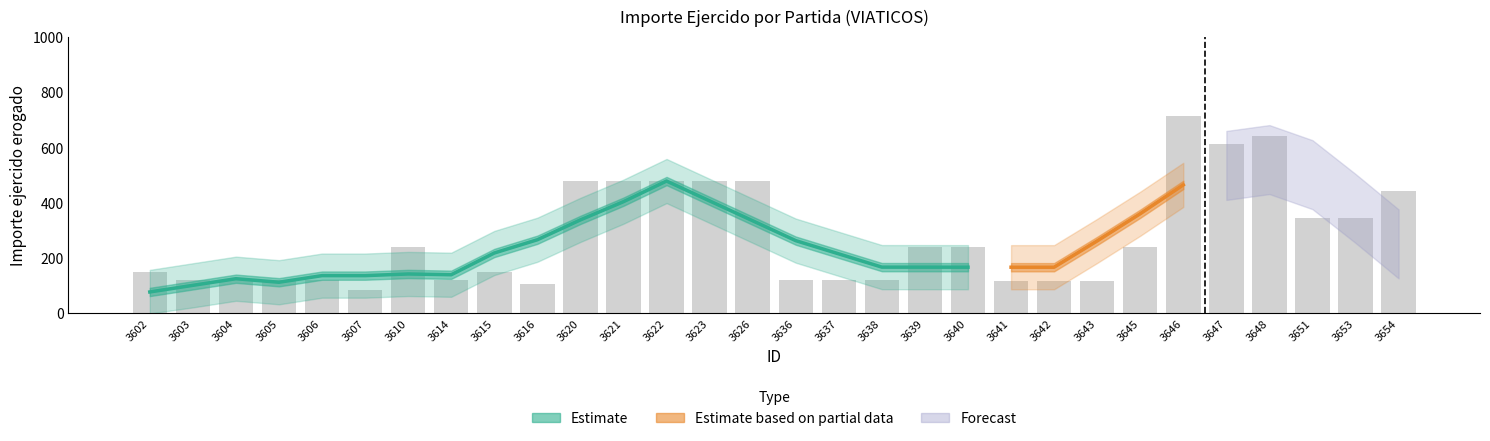

What is the ratio of the value at 3636 to the value at 3616?

1.1